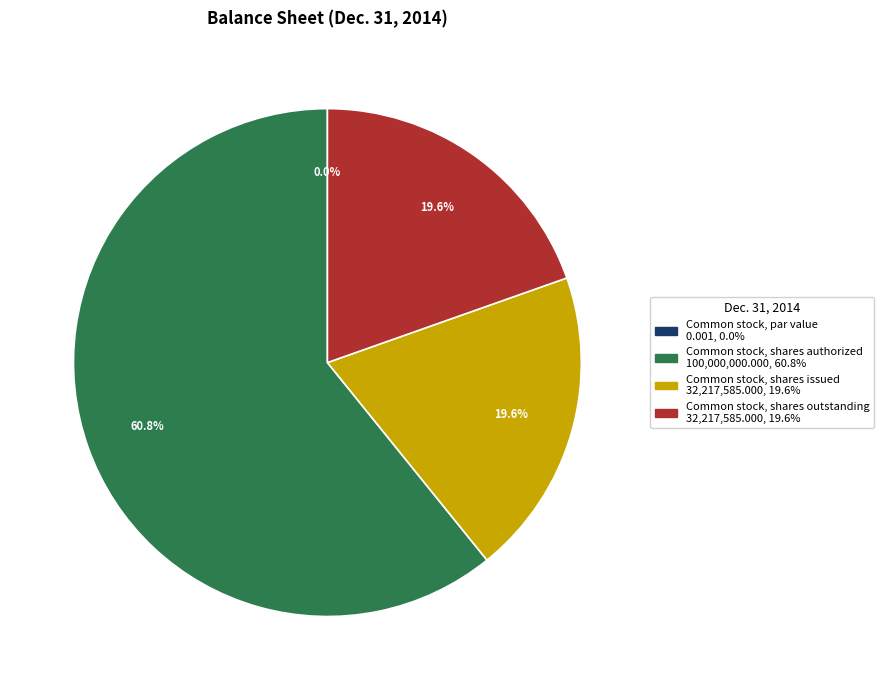

Which category has the smallest portion of the pie?

Common stock, par value